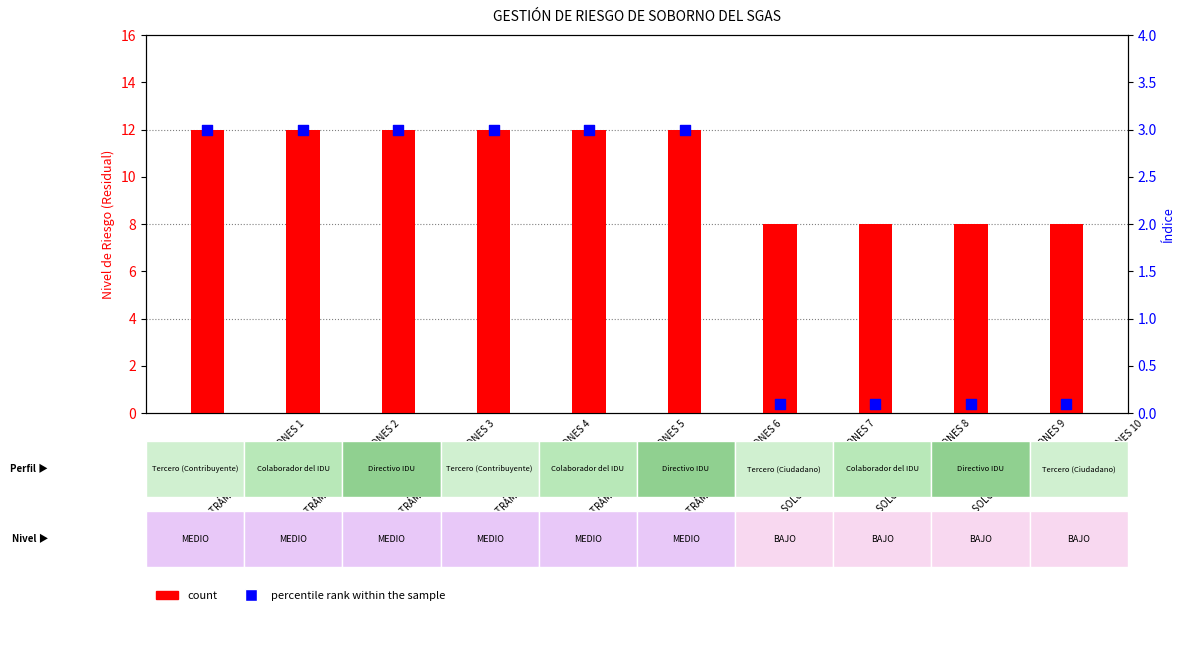

Which series has the largest total across all categories?

count